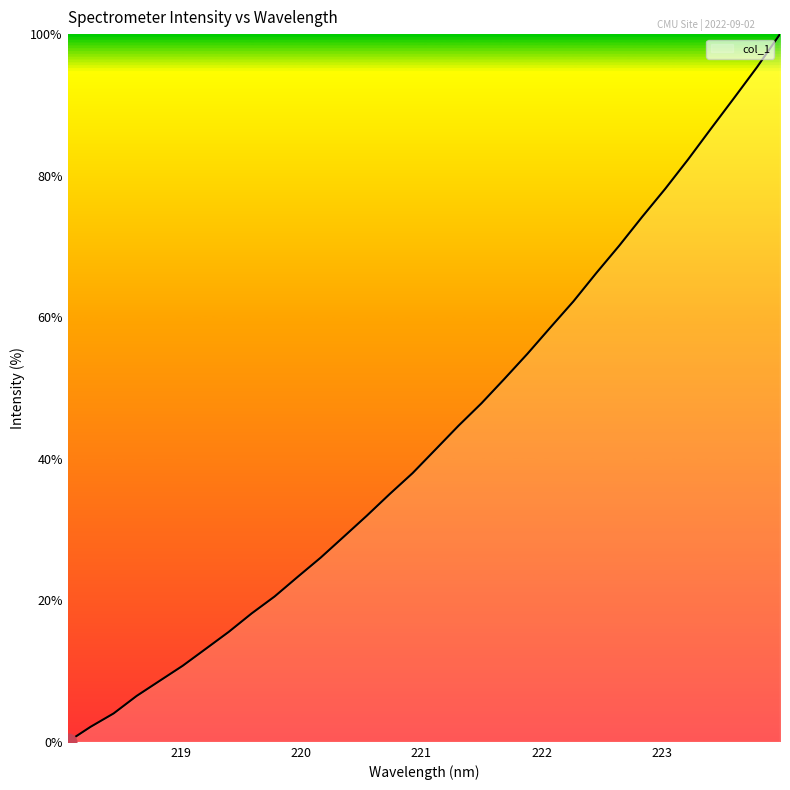

Does the chart have visible grid lines?

No